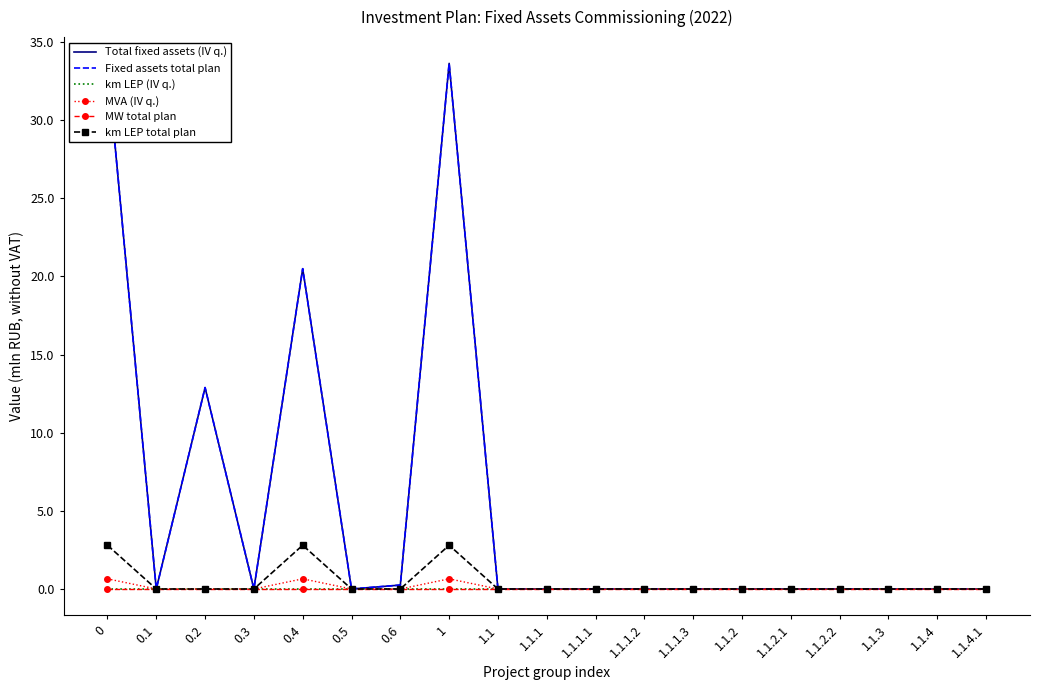

Rank the categories by Fixed assets total plan value from highest to lowest.

0, 1, 0.4, 0.2, 0.6, 0.1, 0.3, 0.5, 1.1, 1.1.1, 1.1.1.1, 1.1.1.2, 1.1.1.3, 1.1.2, 1.1.2.1, 1.1.2.2, 1.1.3, 1.1.4, 1.1.4.1